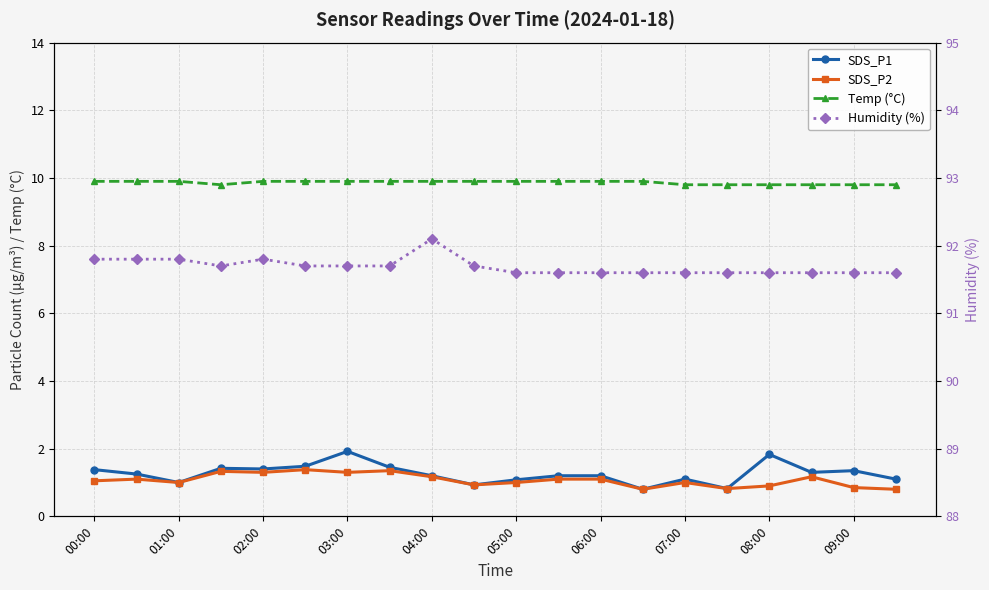

What is the highest value of the Humidity (%) series?

92.1